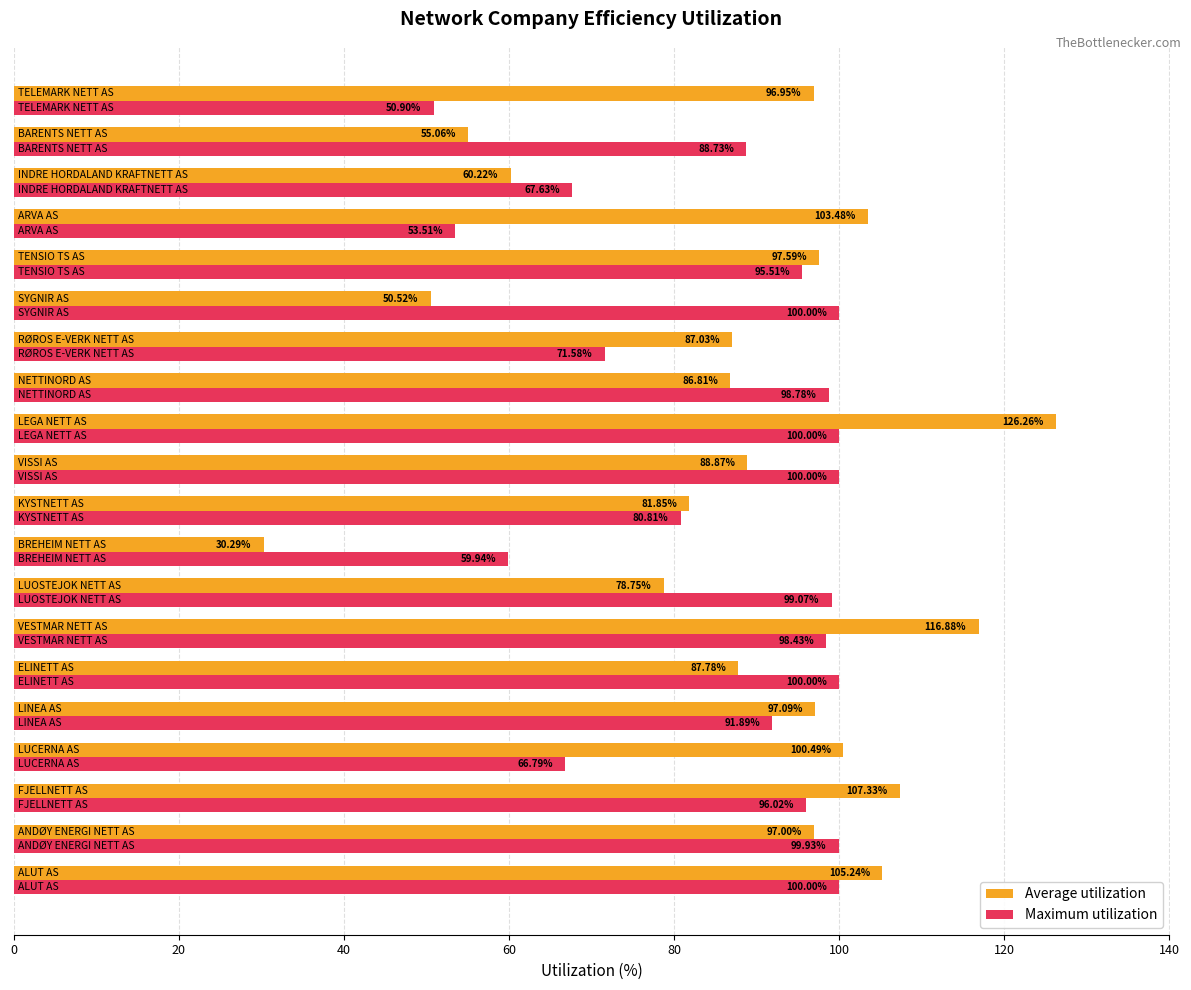

At how many categories does at least one series exceed 54?

20